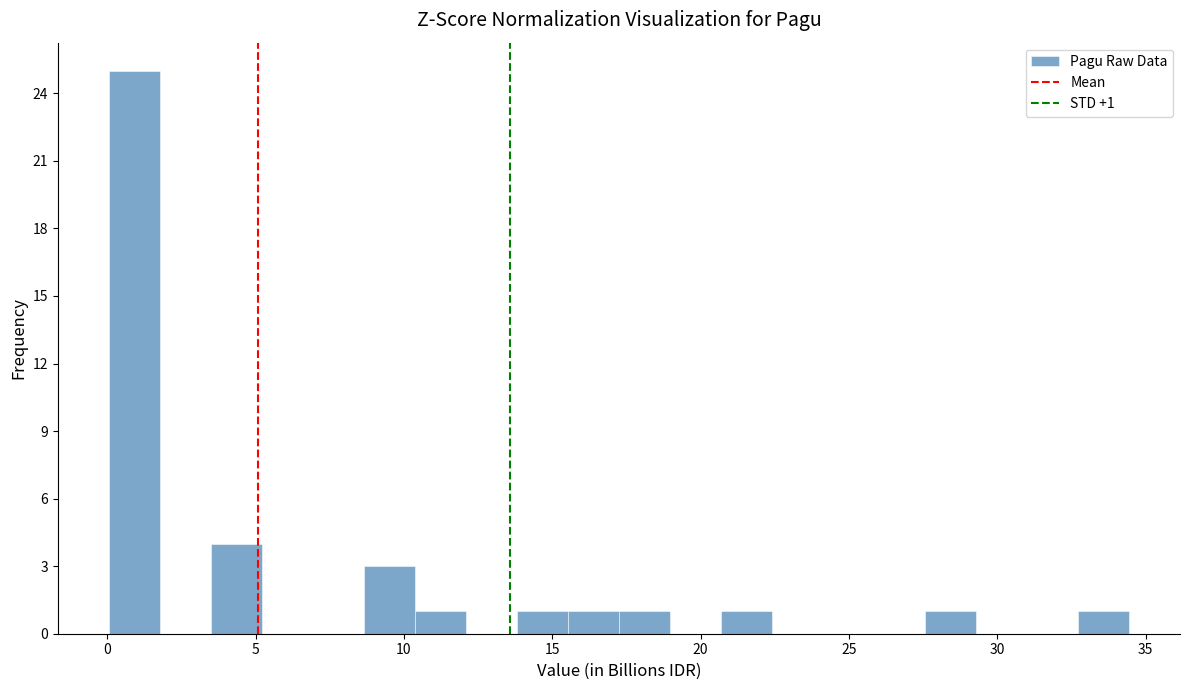

Read against the x-axis, roughly where is the centre of the tallest bar?

1.0